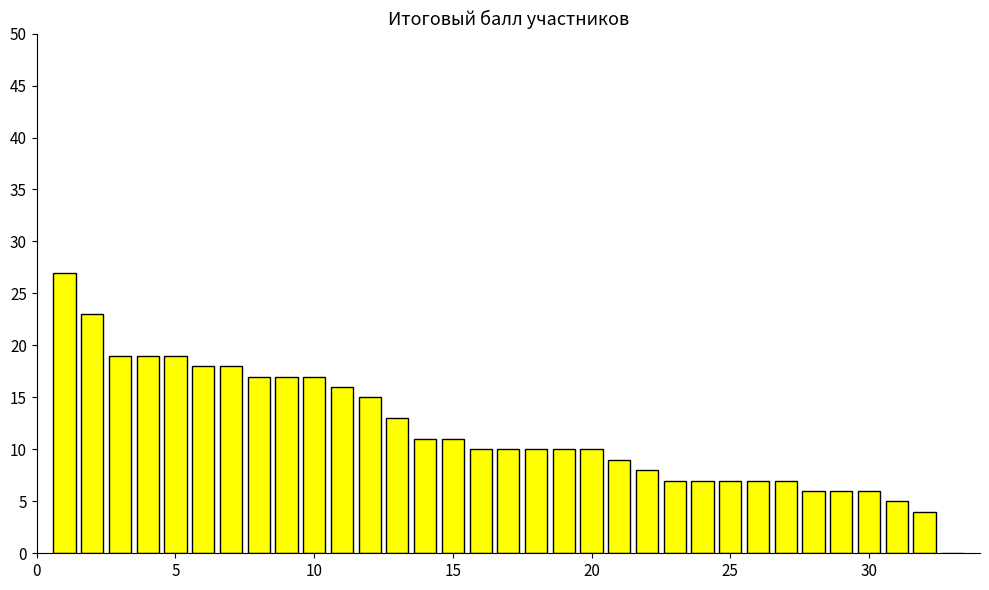

What is the sum of all values?

389